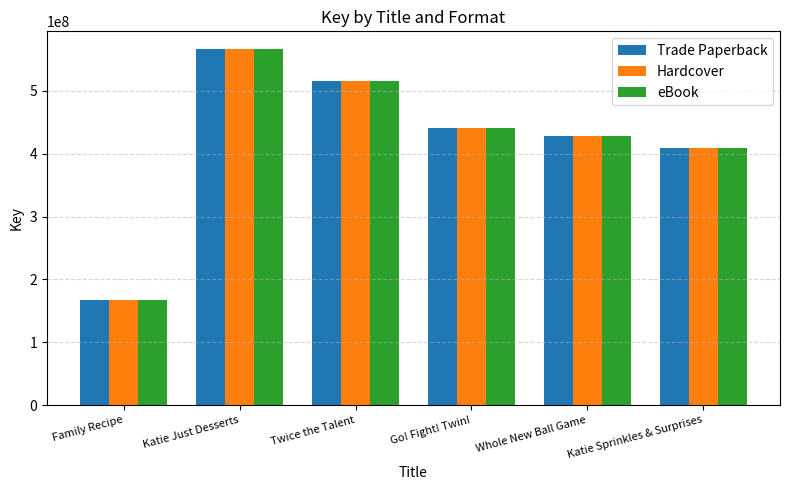

At how many categories does at least one series exceed 287040986?

5